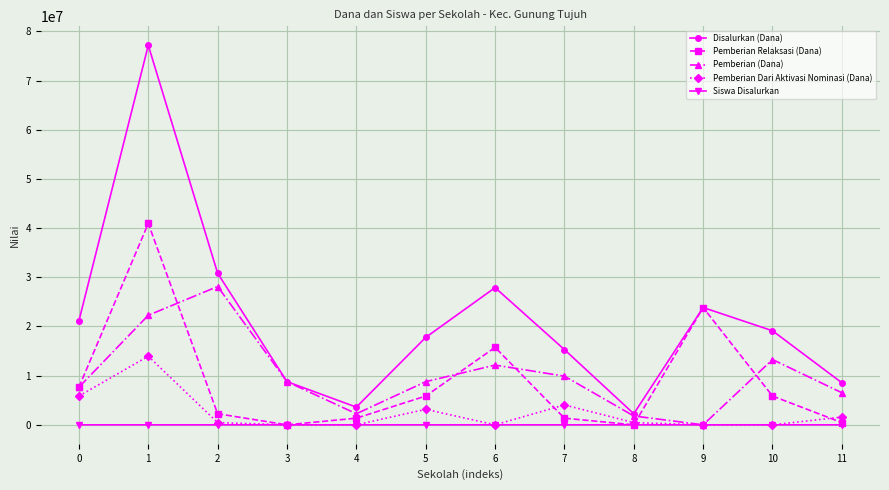

Is the value of Siswa Disalurkan at 1 greater than the value of Pemberian (Dana) at 5?

No